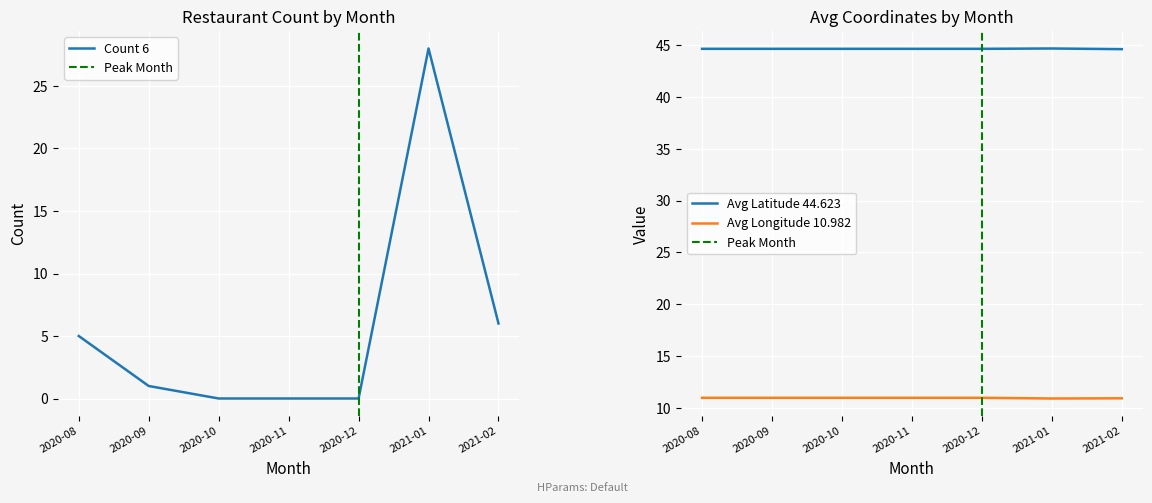

True or false: Avg Latitude and Count cross at least once.

False